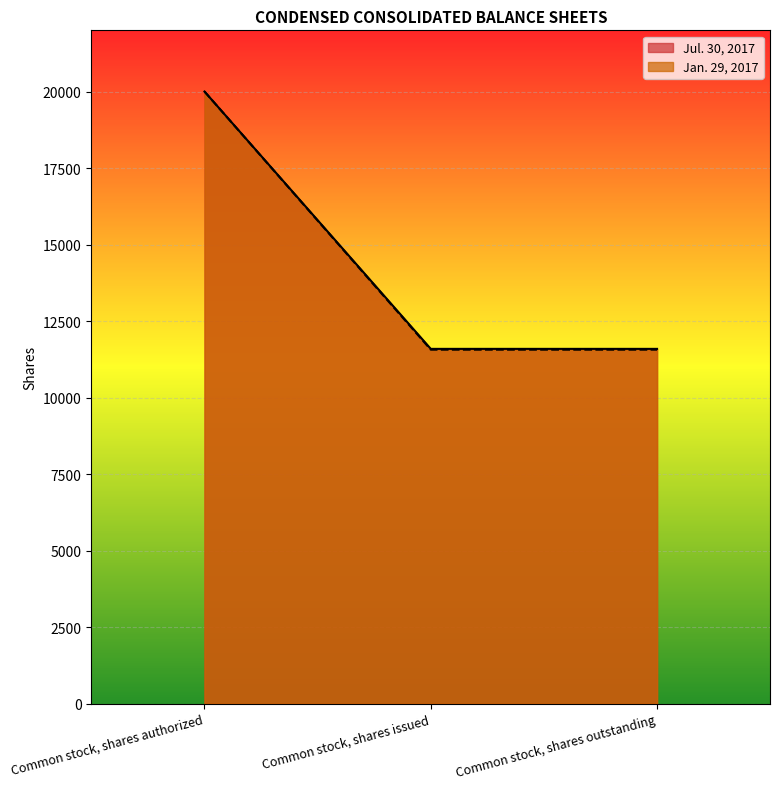

What is the average value of the Jan. 29, 2017 series?

14375